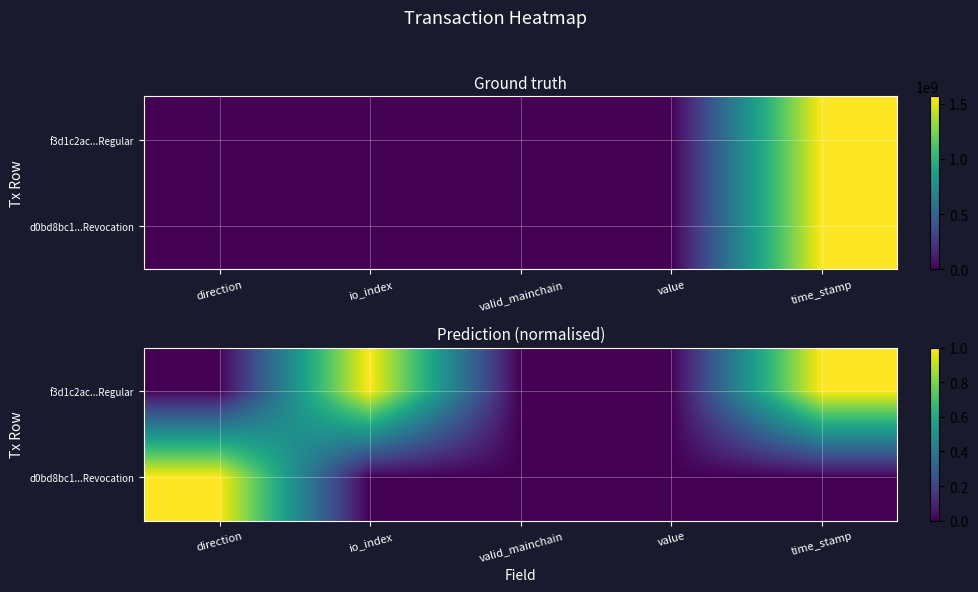

Rank the series by their maximum value, from lowest to highest.

f3d1c2ac...Regular, d0bd8bc1...Revocation